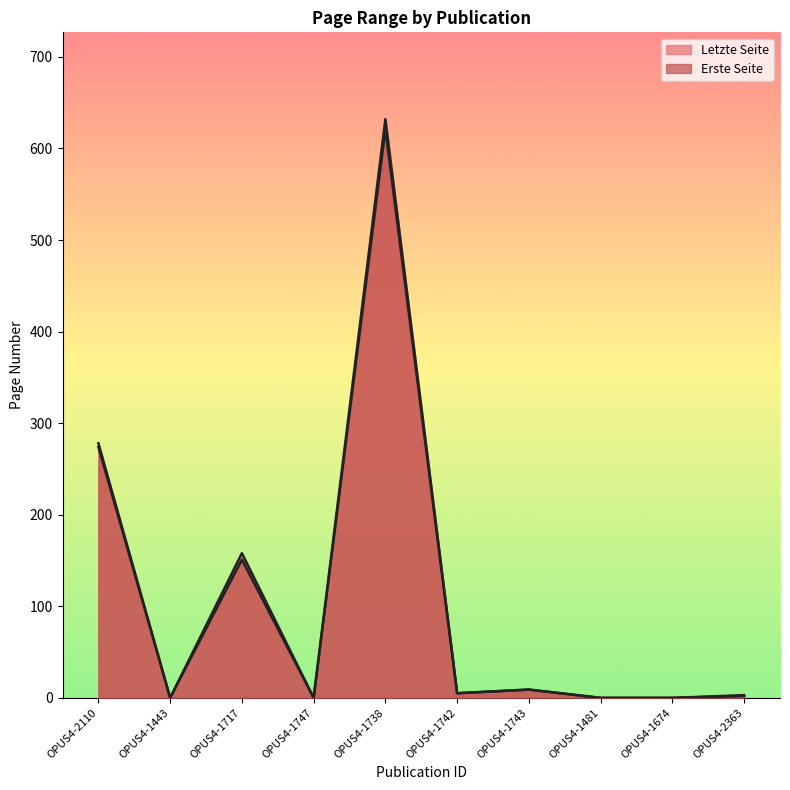

What are all the series names shown in the legend?

Erste Seite, Letzte Seite